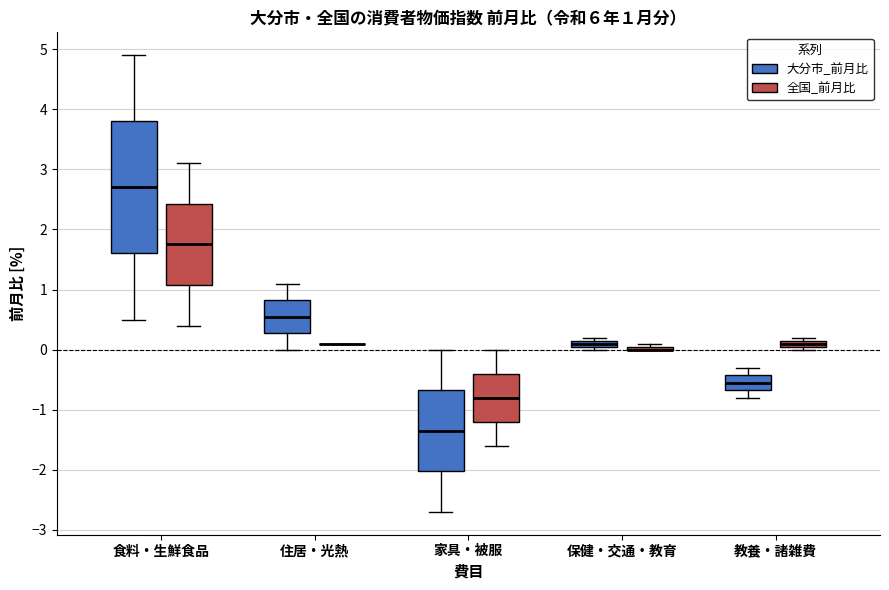

Which box is the tallest, from its lower edge to its upper edge?

食料・生鮮食品 (大分市_前月比)